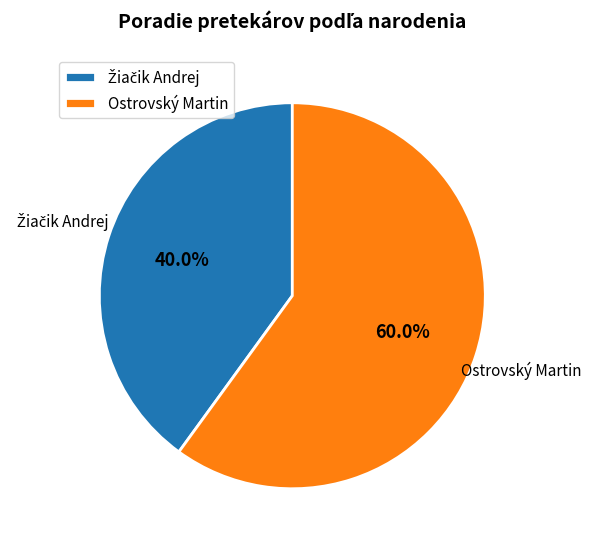

How many segments does this pie chart have?

2